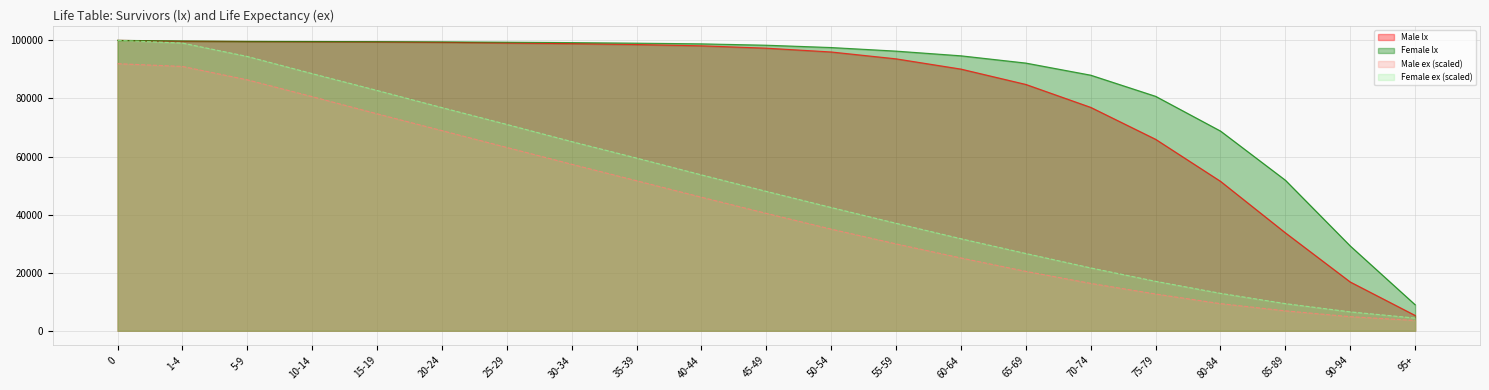

Rank the series at 75-79 from lowest to highest value.

Male ex (scaled), Female ex (scaled), Male lx, Female lx